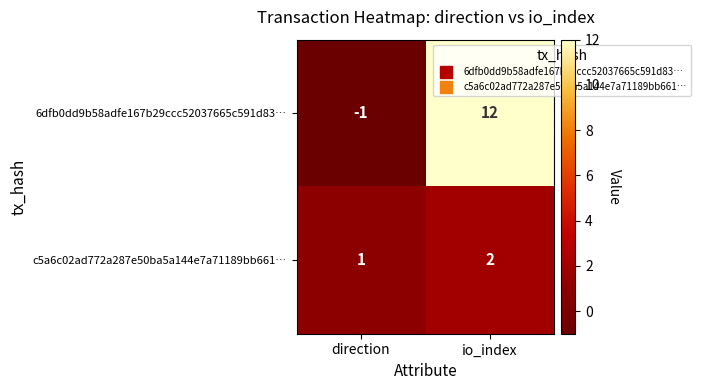

Which series has the largest range (max minus min)?

6dfb0dd9b58adfe167b29ccc52037665c591d83…